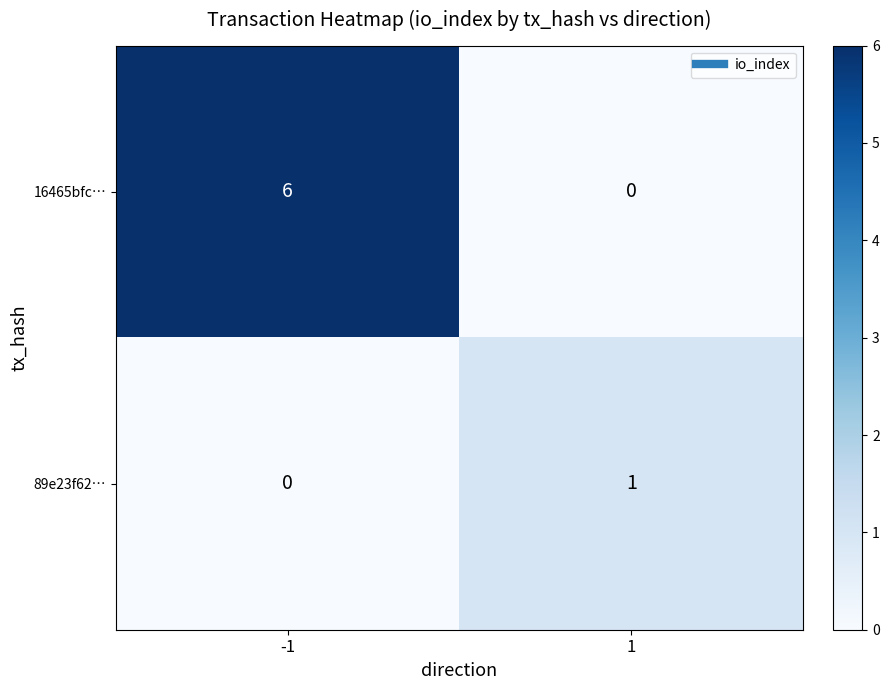

How many data points does each series have?

2